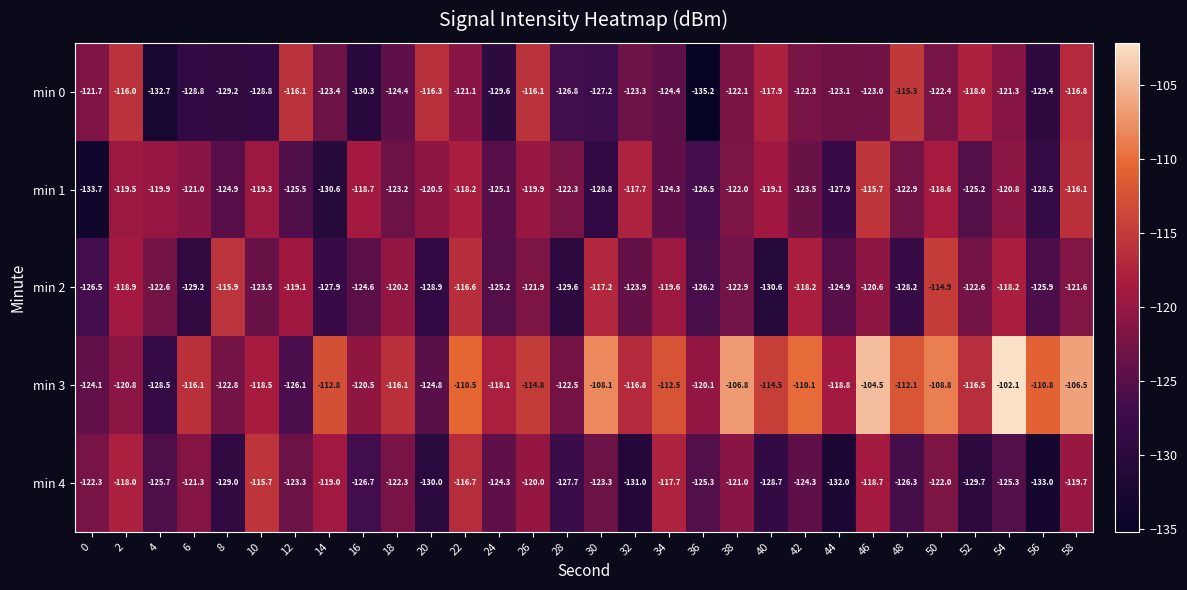

At which label is min 1 closest to -124?

34